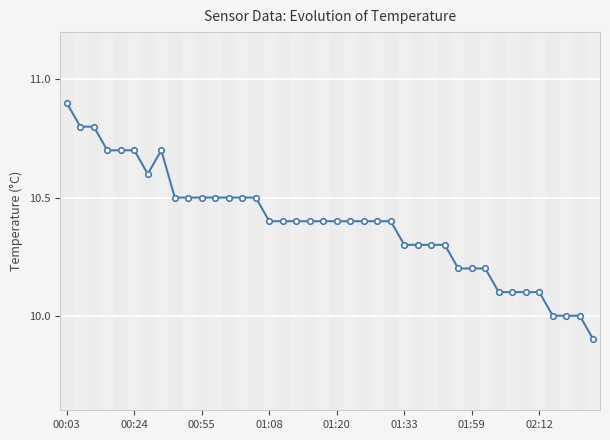

Is it true that the value at 22 is 10.4?

True